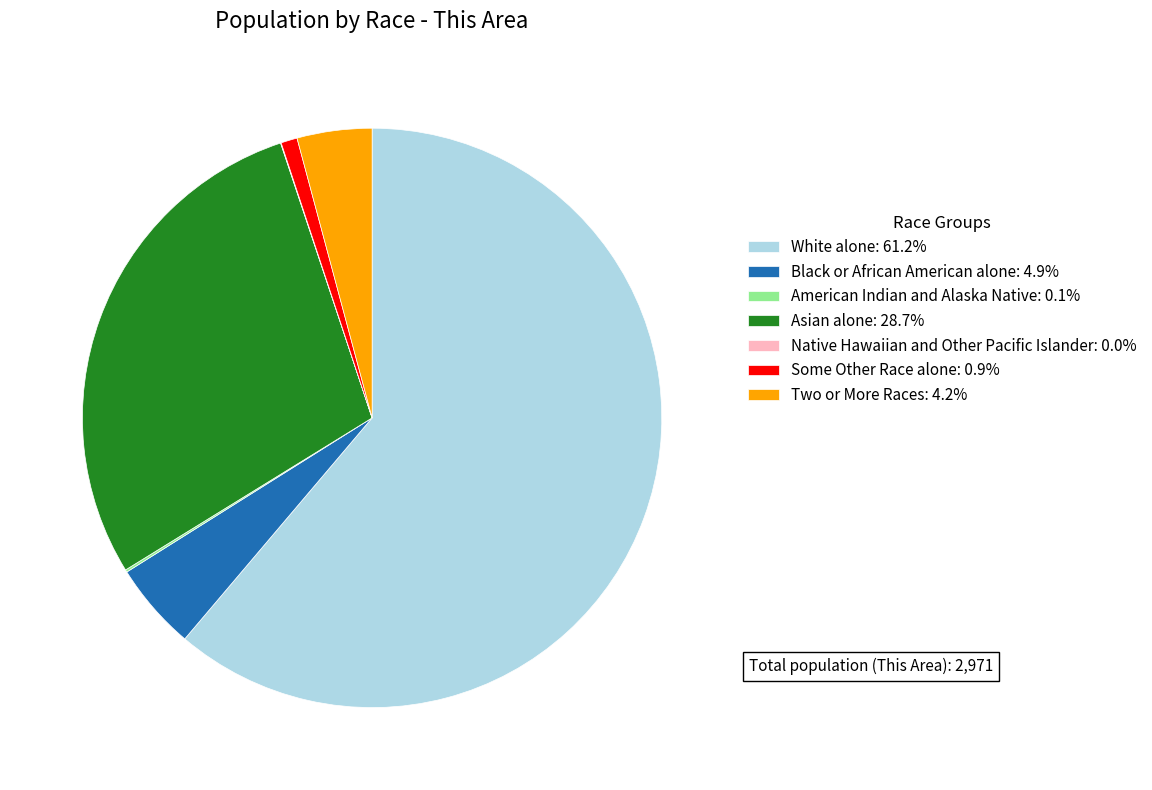

The Asian alone slice represents 20% of the pie. True or false?

False